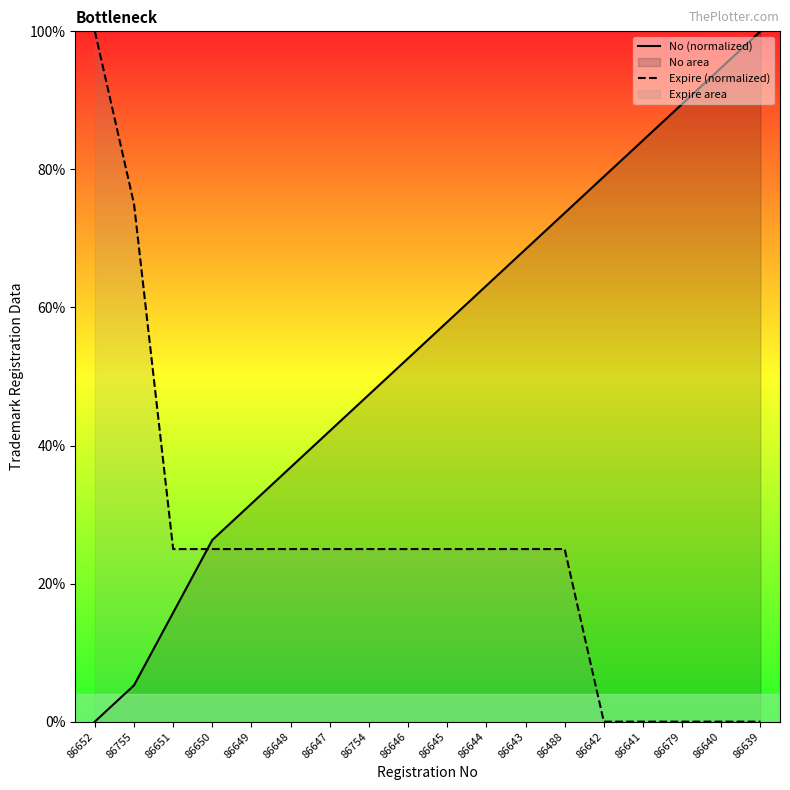

Which series has the widest spread of values?

No (normalized)